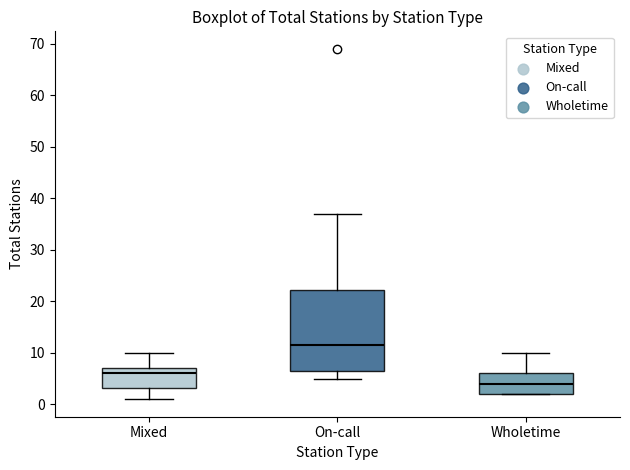

Where is the lower edge of the box for On-call on the y-axis? The values are not printed on the chart, so give them approximately, as read against the axis.

7